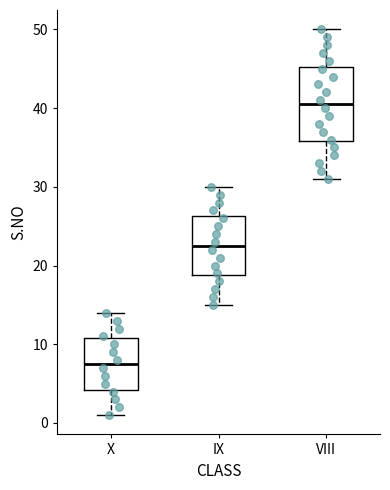

Which box has the lowest median line?

X